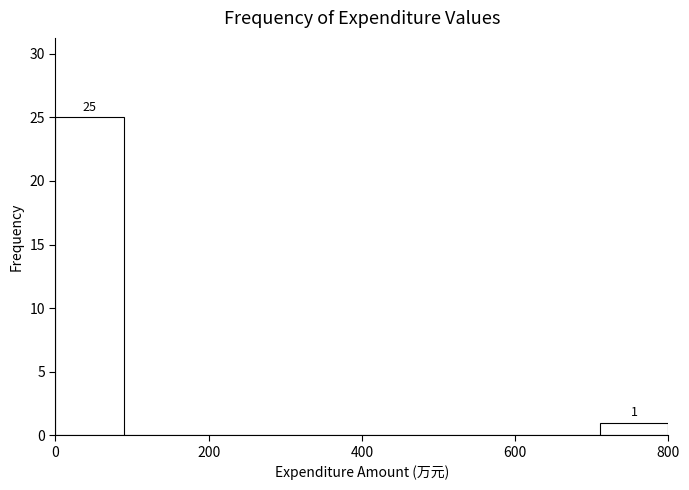

Which range on the x-axis has the tallest bar?

0 to 80